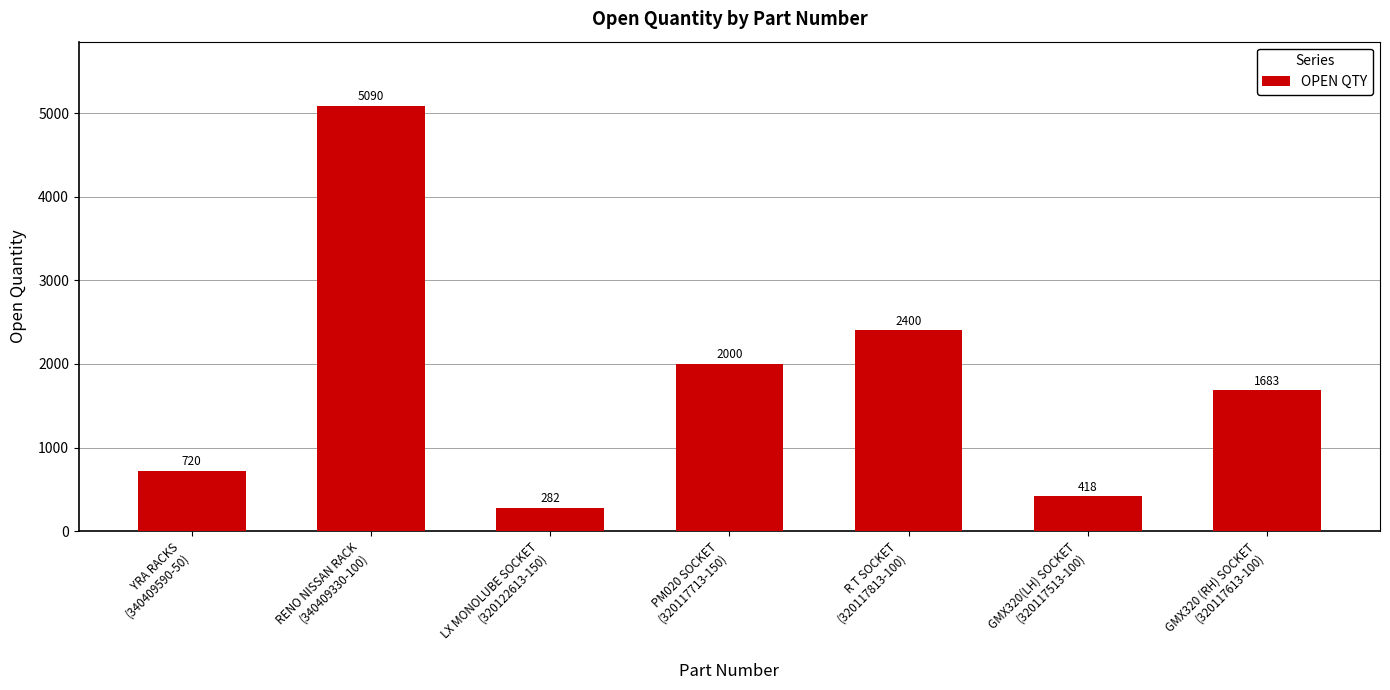

Reading left to right, transcribe all the data shown in this chart.

YRA RACKS
(340409590-50)=720	RENO NISSAN RACK
(340409330-100)=5090	LX MONOLUBE SOCKET
(320122613-150)=282	PM020 SOCKET
(320117713-150)=2000	R T SOCKET
(320117813-100)=2400	GMX320(LH) SOCKET
(320117513-100)=418	GMX320 (RH) SOCKET
(320117613-100)=1683